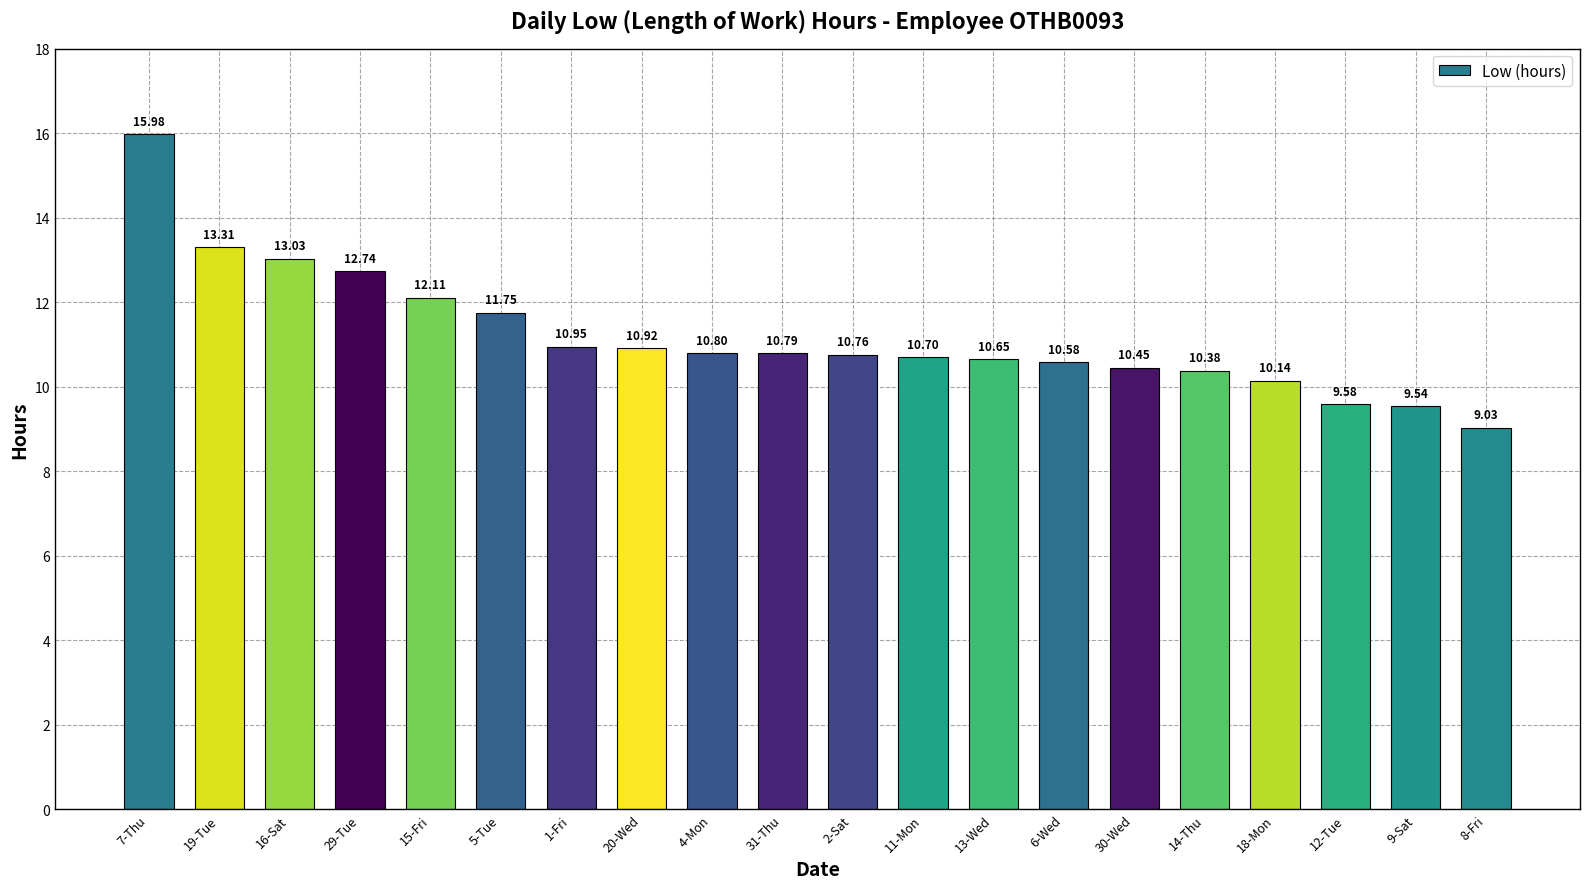

What is the change in value from 19-Tue to 31-Thu?

-2.5